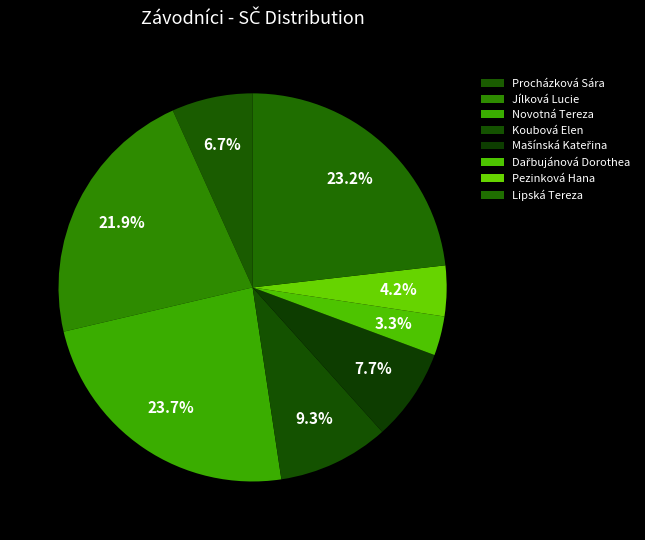

Combined, do Pezinková Hana and Jílková Lucie account for over 50%?

No